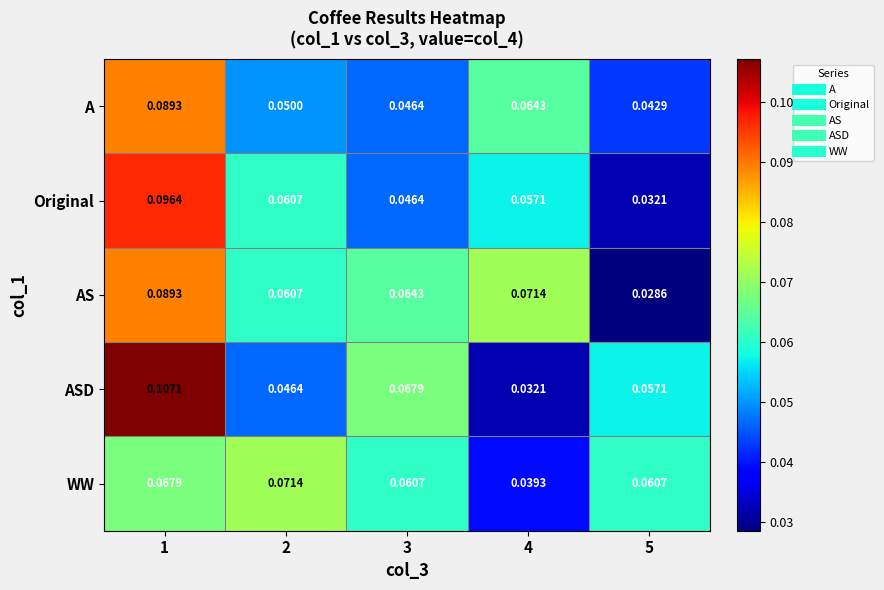

Which series changed the most between 2 and 4?

WW